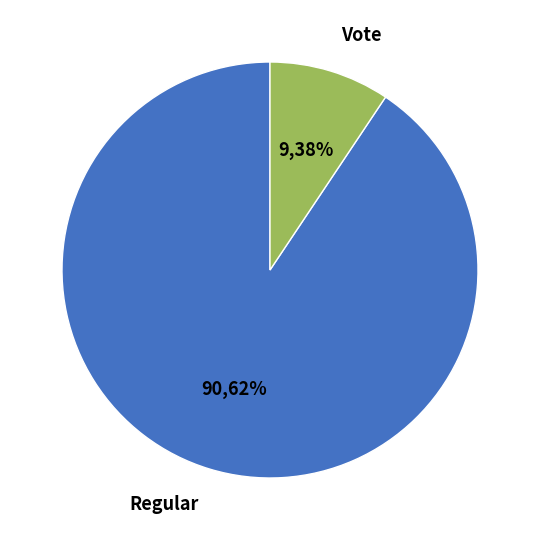

Rank the categories by value from lowest to highest.

Vote, Regular